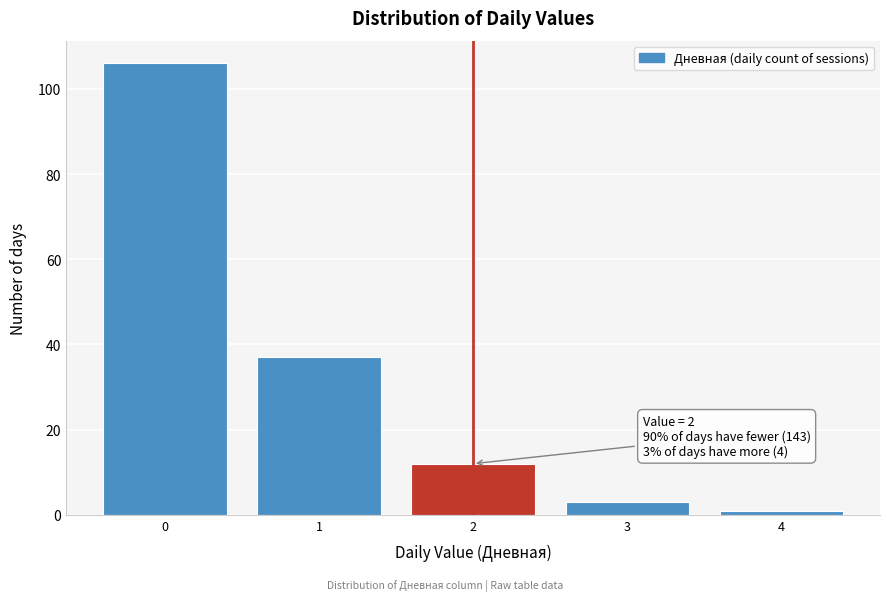

Reading left to right, transcribe all the data shown in this chart.

0=106	1=37	2=12	3=3	4=1